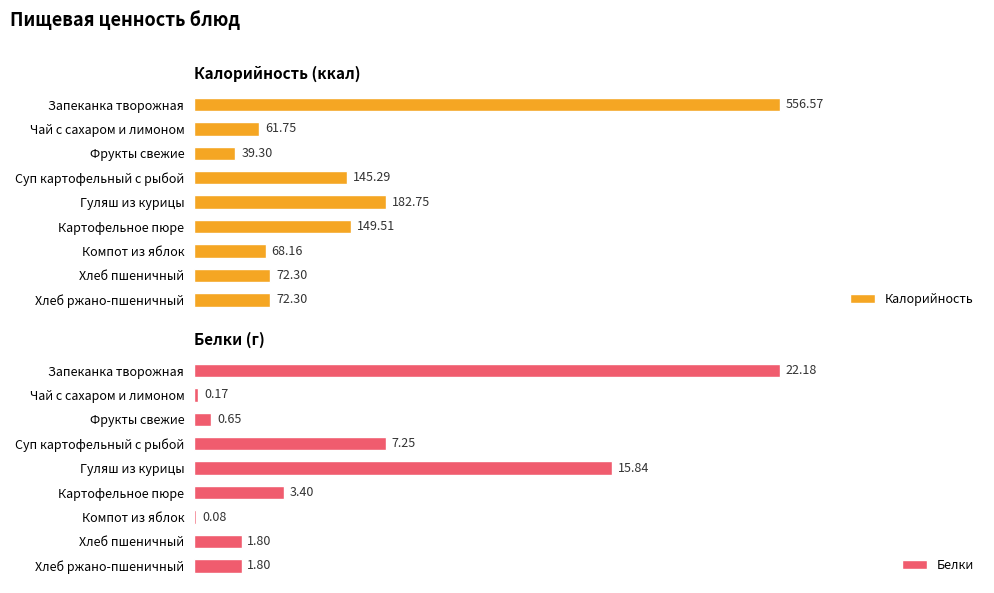

Are the bars horizontal?

Yes